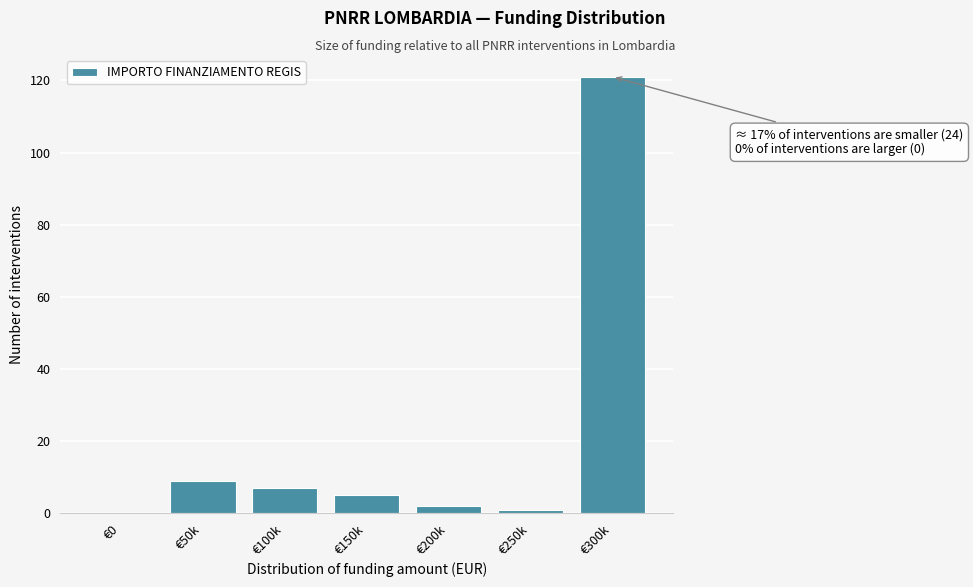

Reading left to right, list all the values displayed in this chart.

€0=0	€50k=9	€100k=7	€150k=5	€200k=2	€250k=1	€300k=121